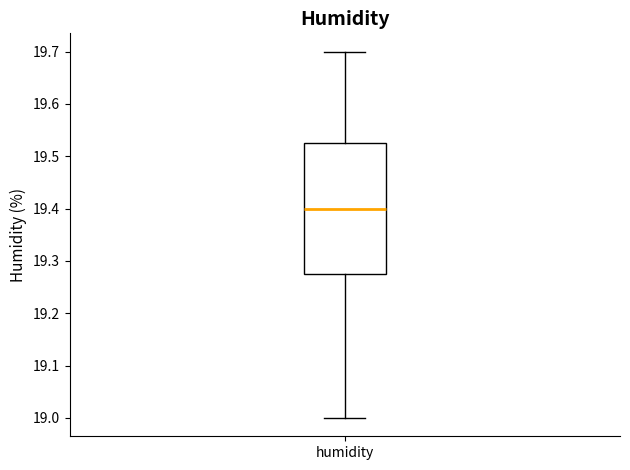

Transcribe this box plot: give where the median line is, the range the box spans, and where the two whiskers end, as read against the y-axis. The values are not printed on the chart, so give them approximately, as read against the axis.

median 19.40, box 19.28 to 19.53, whiskers 19.00 to 19.70